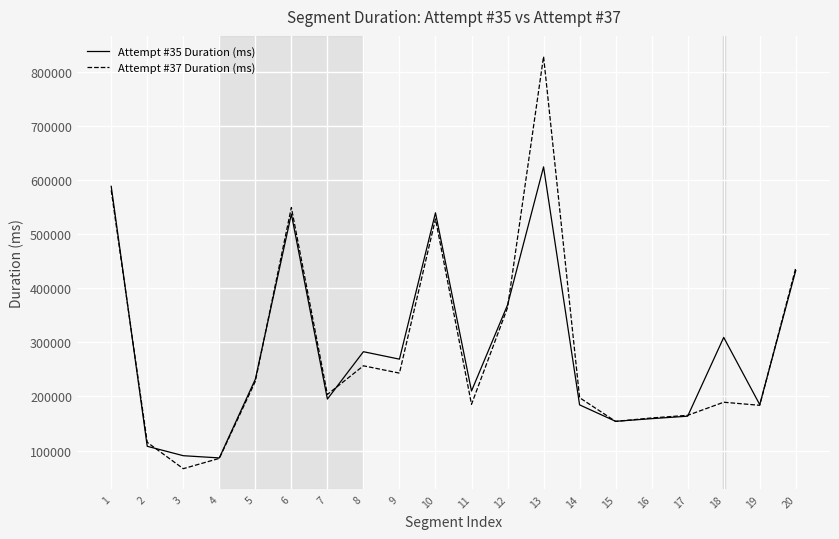

What is the spread (max minus min) of values at 17?

1598